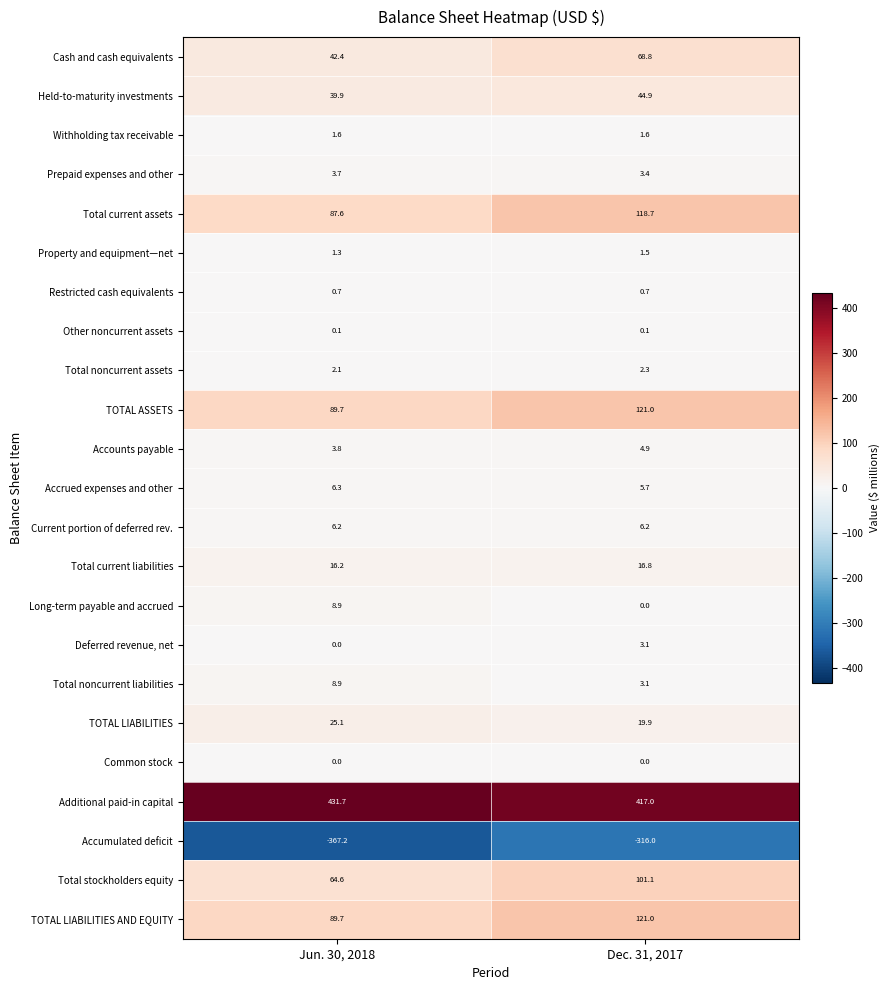

What is the average value of the Total current liabilities series?

16.5